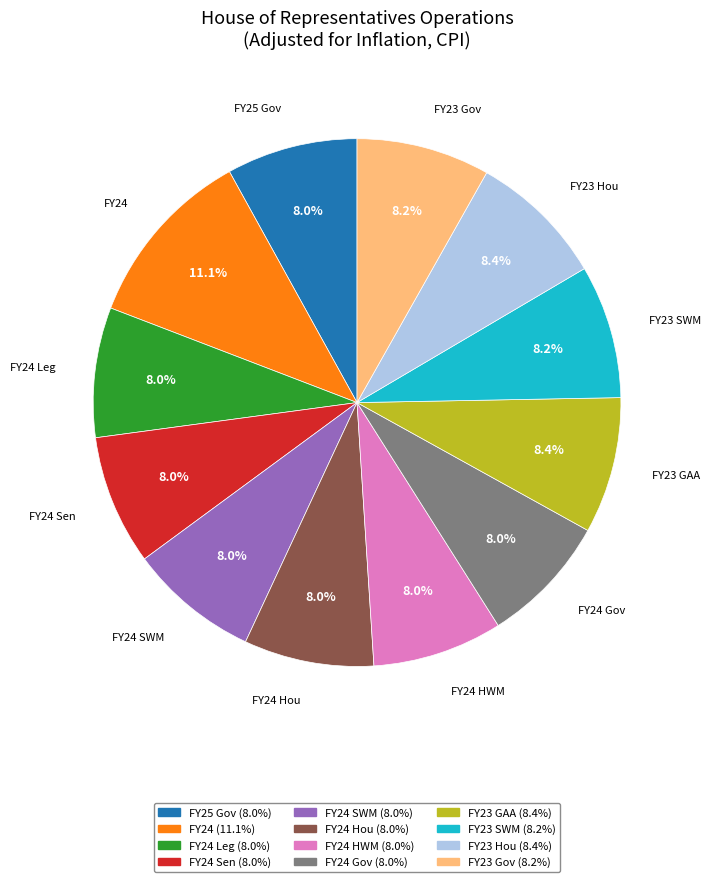

Does any single category account for the majority?

No